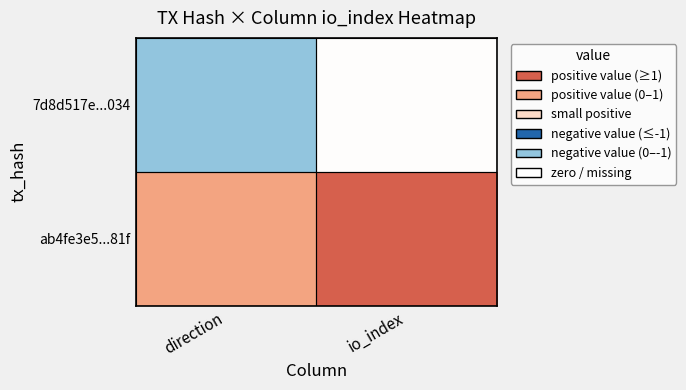

Reading right to left, list all the values displayed in this chart.

7d8d517e...034: io_index=0	direction=-1
ab4fe3e5...81f: io_index=2	direction=1